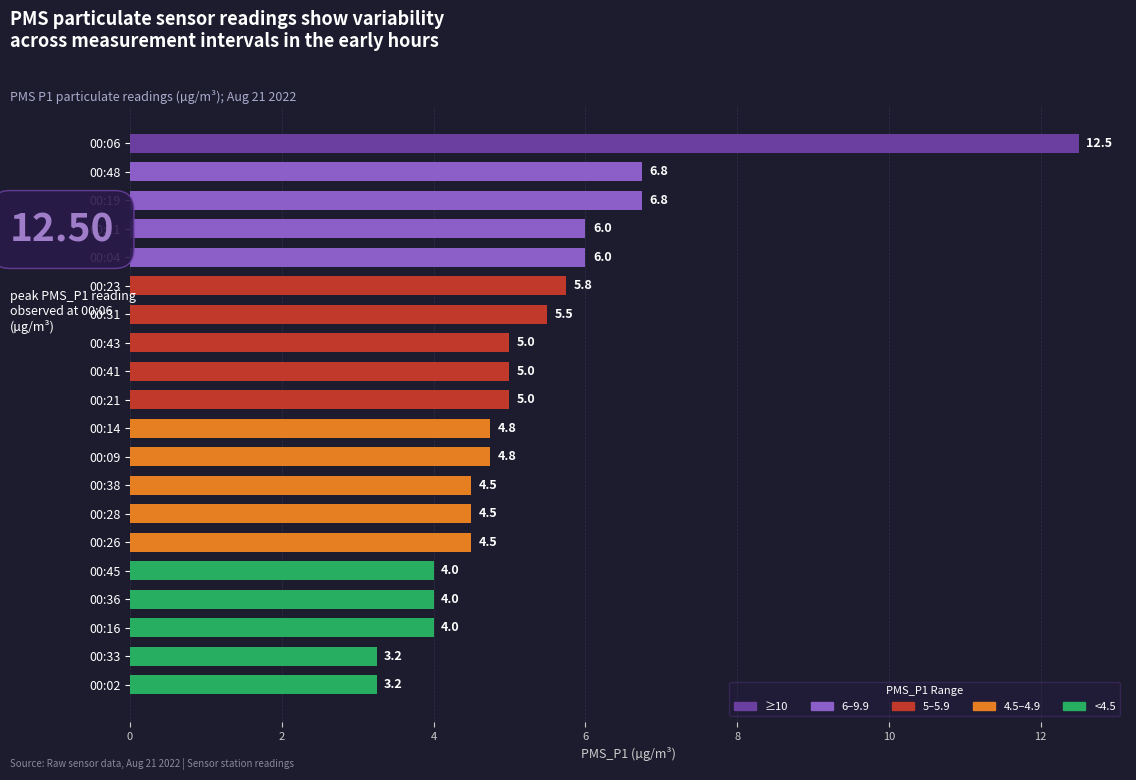

What is the label of the 14th bar from the top?

00:28